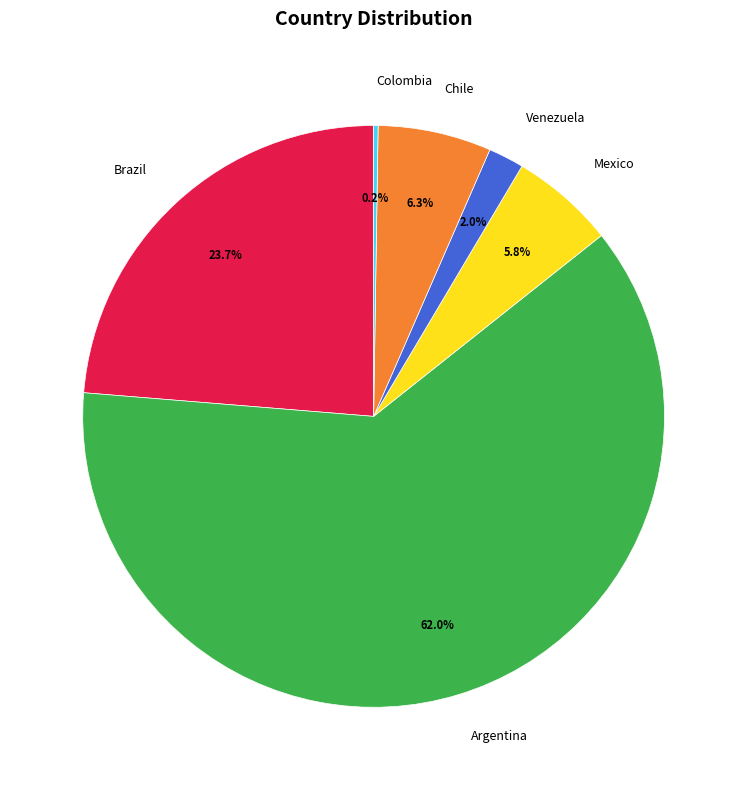

To the nearest percent, what is the difference between the largest and smallest slice percentages?

62%